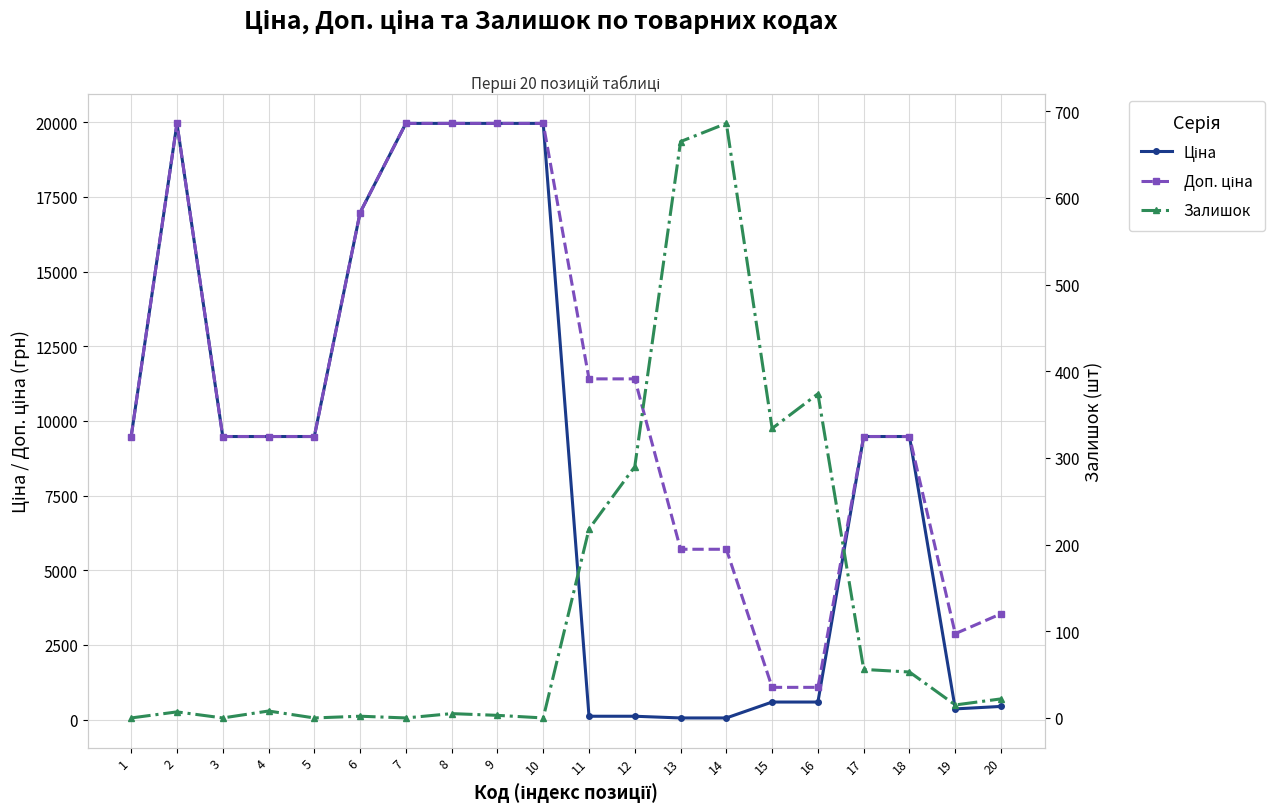

Rank the categories by Ціна value from highest to lowest.

2, 7, 8, 9, 10, 6, 1, 3, 4, 5, 17, 18, 15, 16, 20, 19, 11, 12, 13, 14